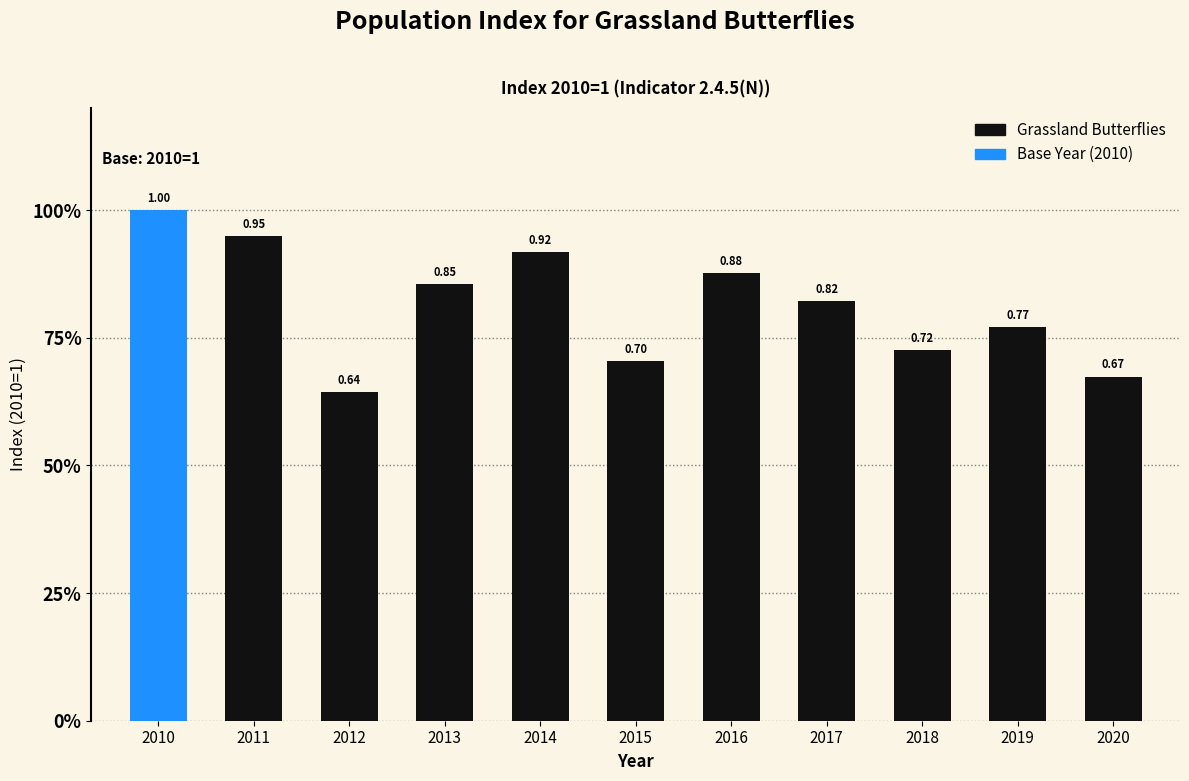

What is the maximum value shown in the chart?

1.0